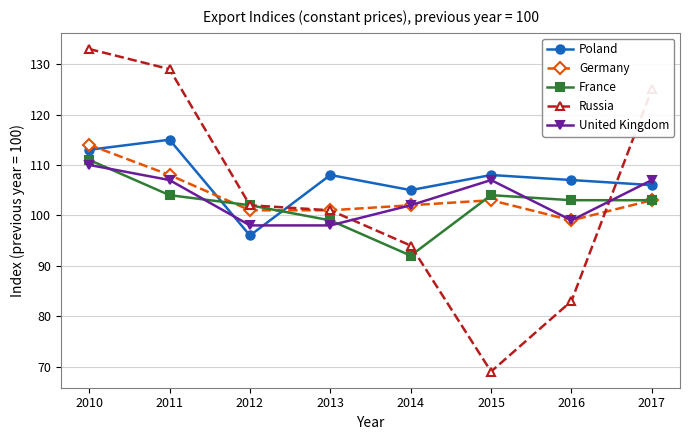

Which series has the largest range (max minus min)?

Russia